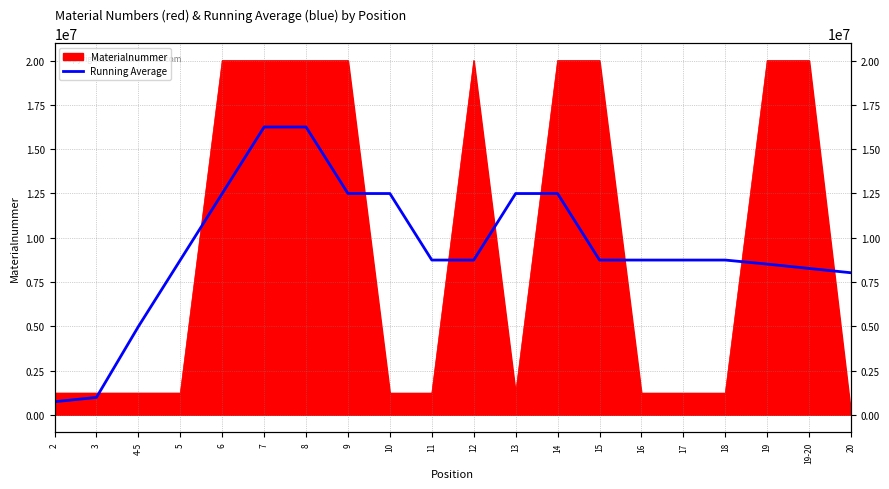

What is the change in value from 3 to 5?

+7760808.6